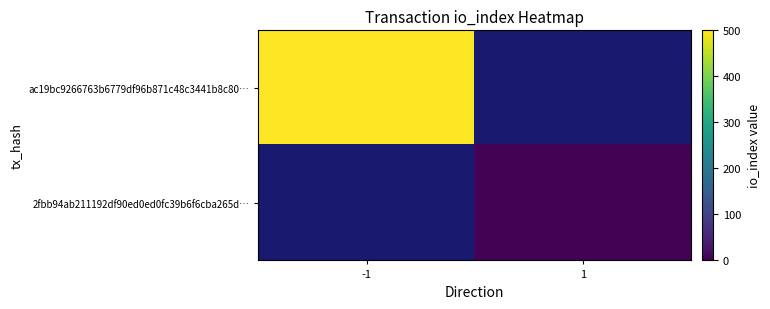

Which has a higher value, 1 or -1?

-1